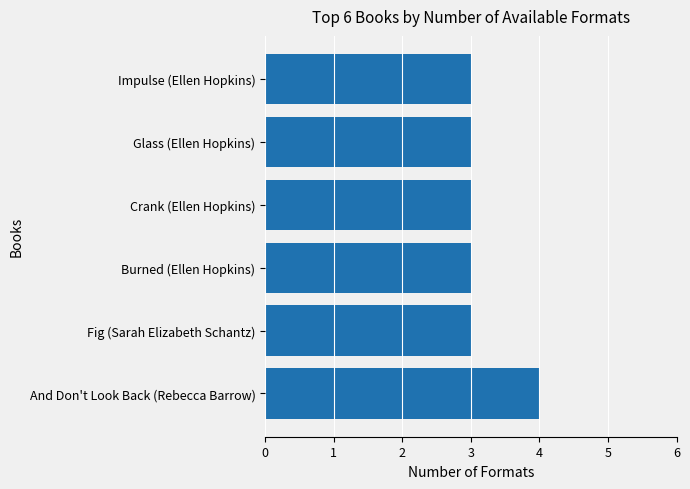

What is the ratio of the value at Burned (Ellen Hopkins) to the value at And Don't Look Back (Rebecca Barrow)?

0.8